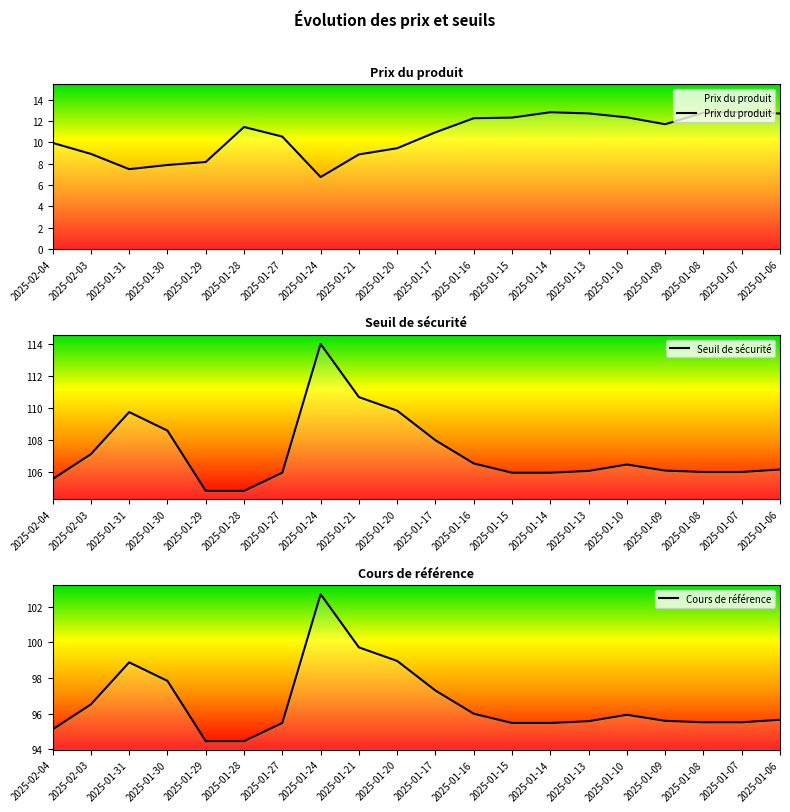

What are all the series names shown in the legend?

Prix du produit, Seuil de sécurité, Cours de référence